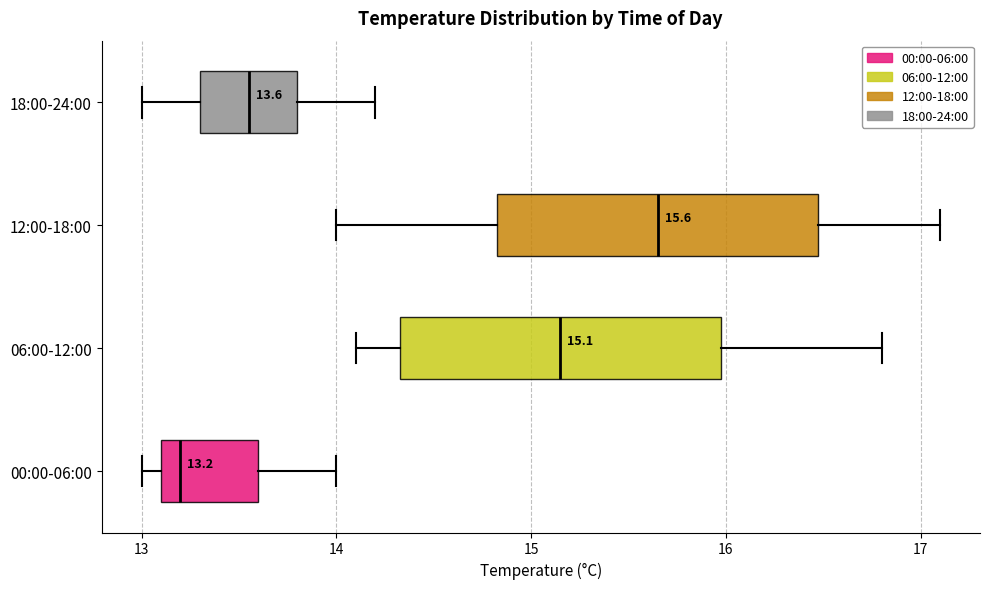

Which box's median line is the furthest to the right?

12:00-18:00